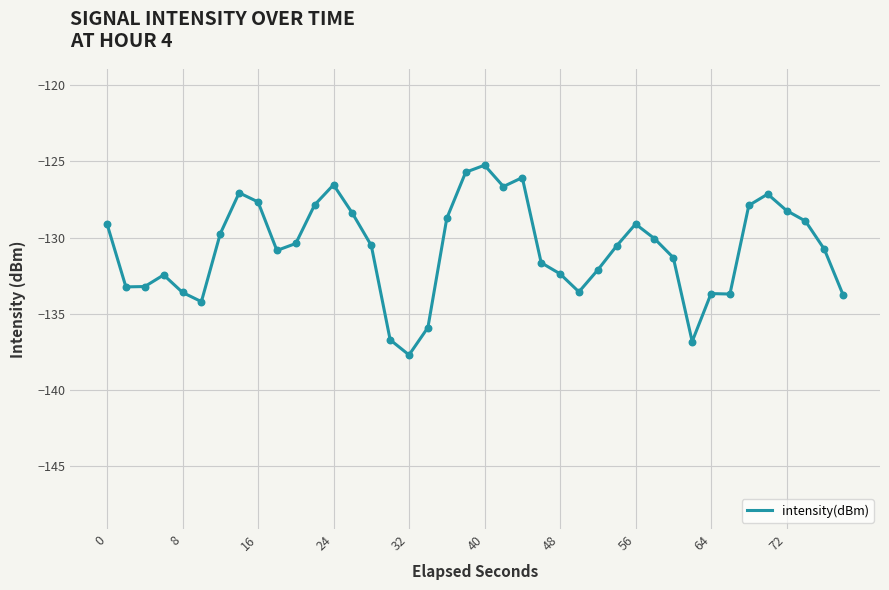

What is the smallest value displayed?

-137.7